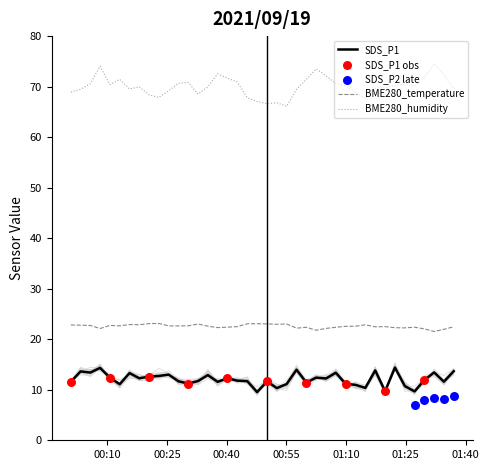

True or false: BME280_temperature and SDS_P1 cross at least once.

False